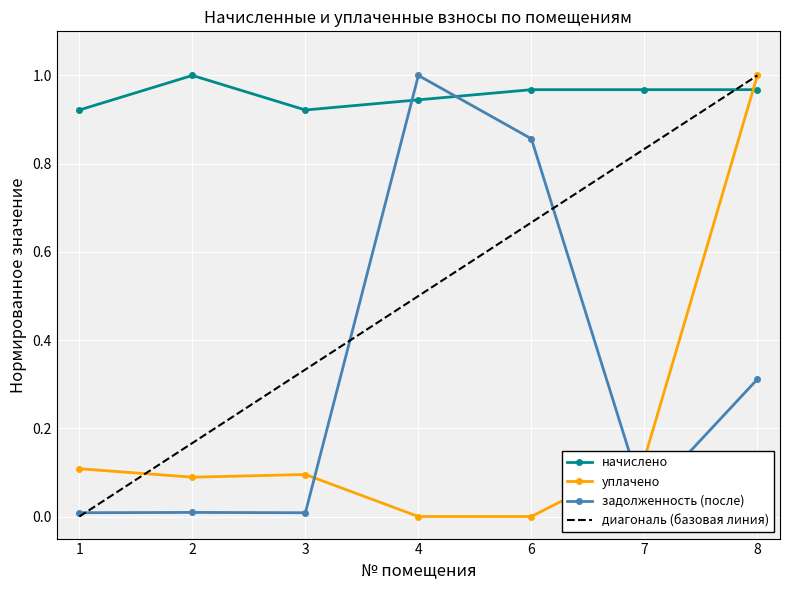

How many data points in уплачено are above 0?

5